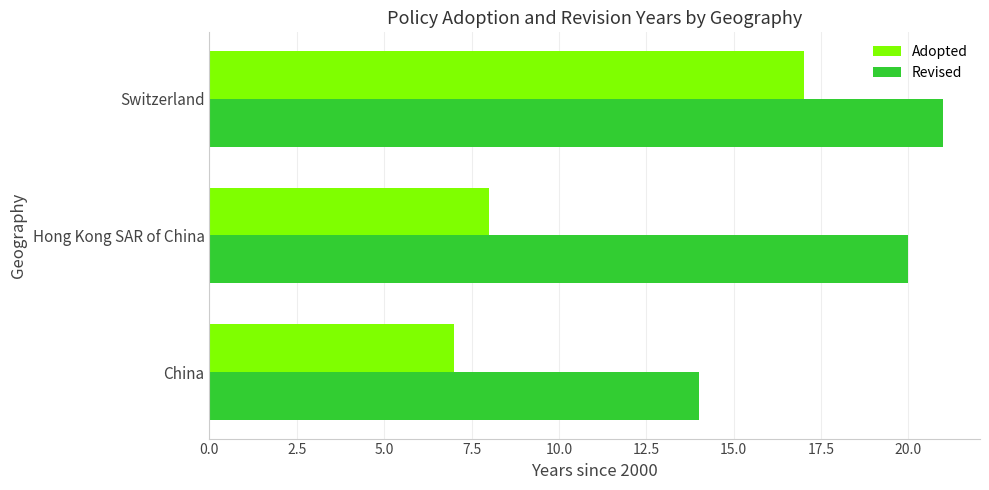

How many Adopted values are between 7 and 17?

3